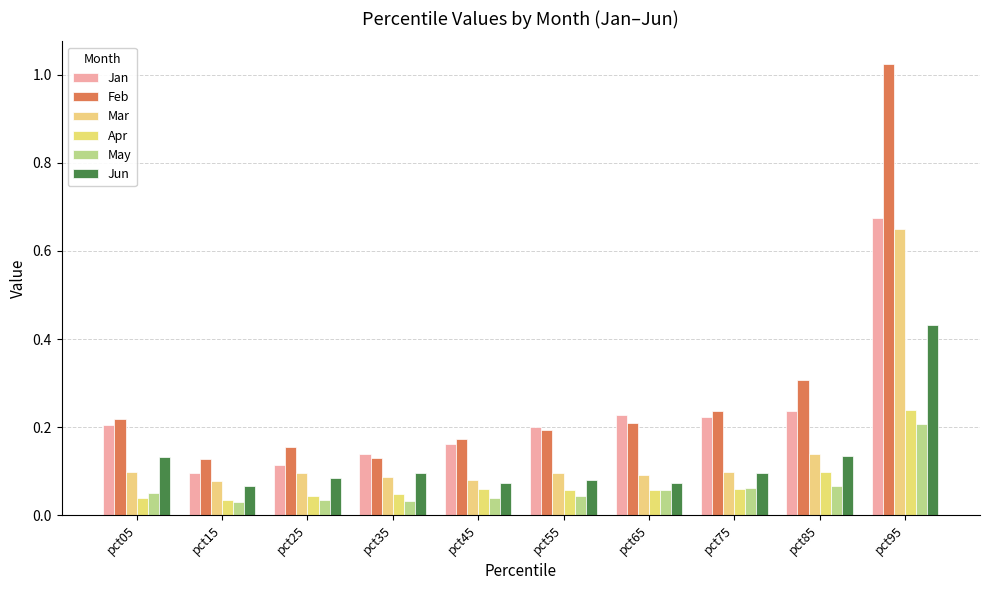

Reading right to left, list all the values displayed in this chart.

Jan: 0.7	0.2	0.2	0.2	0.2	0.2	0.1	0.1	0.1	0.2
Feb: 1.0	0.3	0.2	0.2	0.2	0.2	0.1	0.2	0.1	0.2
Mar: 0.6	0.1	0.1	0.1	0.1	0.1	0.1	0.1	0.1	0.1
Apr: 0.2	0.1	0.1	0.1	0.1	0.1	0.0	0.0	0.0	0.0
May: 0.2	0.1	0.1	0.1	0.0	0.0	0.0	0.0	0.0	0.1
Jun: 0.4	0.1	0.1	0.1	0.1	0.1	0.1	0.1	0.1	0.1